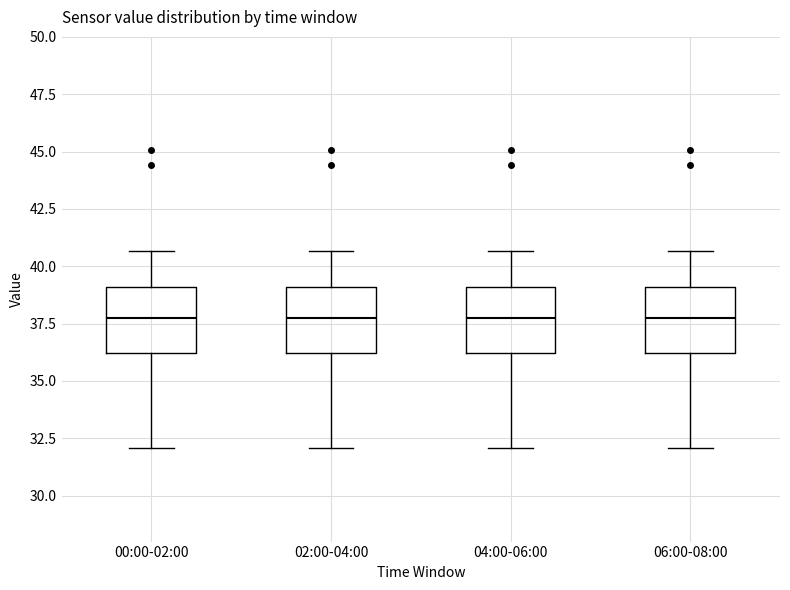

Reading left to right, transcribe this box plot: for each box, give where its median line is, the range the box spans, and where its two whiskers end, as read against the y-axis. The values are not printed on the chart, so give them approximately, as read against the axis.

00:00-02:00: median 37.5, box 36.0 to 39.0, whiskers 32.0 to 40.5
02:00-04:00: median 37.5, box 36.0 to 39.0, whiskers 32.0 to 40.5
04:00-06:00: median 37.5, box 36.0 to 39.0, whiskers 32.0 to 40.5
06:00-08:00: median 37.5, box 36.0 to 39.0, whiskers 32.0 to 40.5